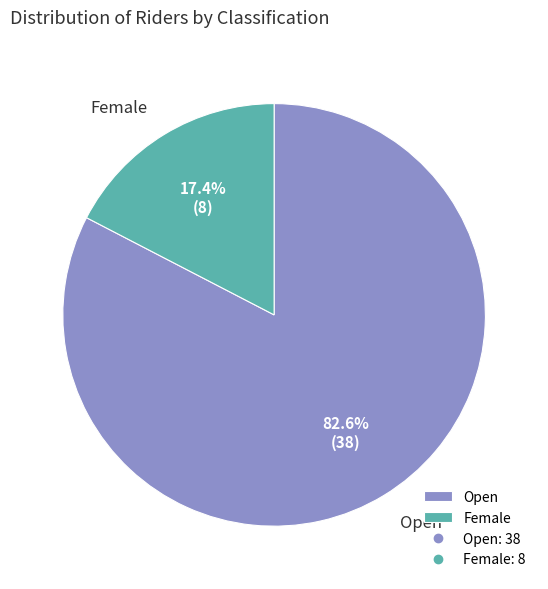

The Open slice represents 83% of the pie. True or false?

True